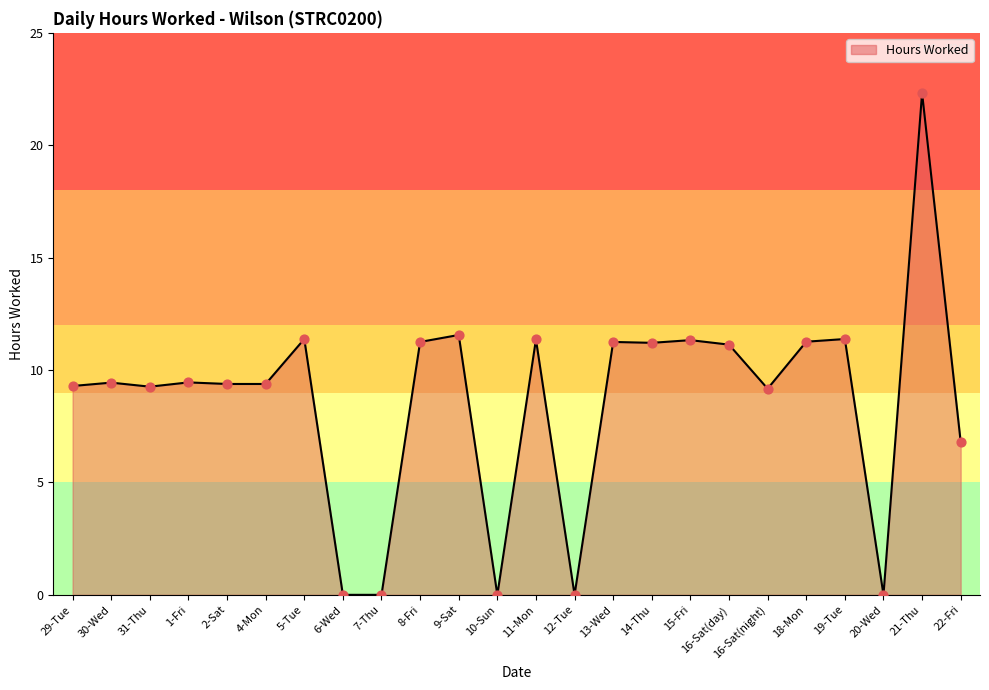

Approximately how many times larger is the value at 13-Wed compared to 21-Thu?

0.5